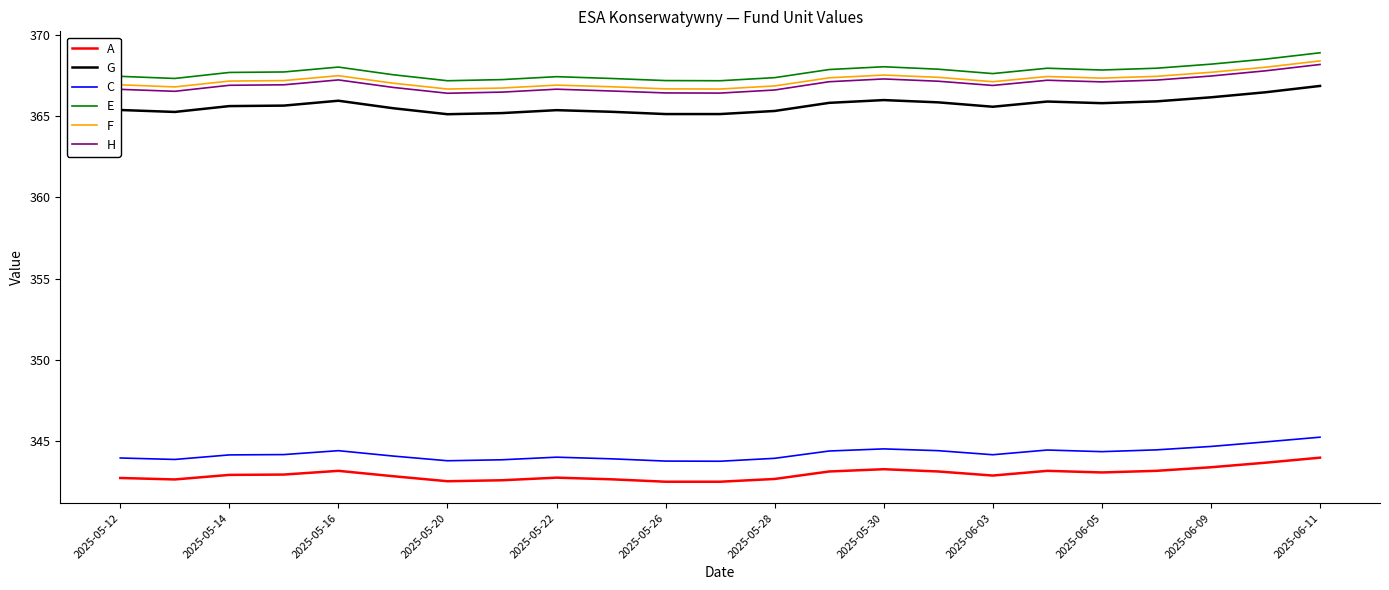

What is the highest value of the E series?

368.9